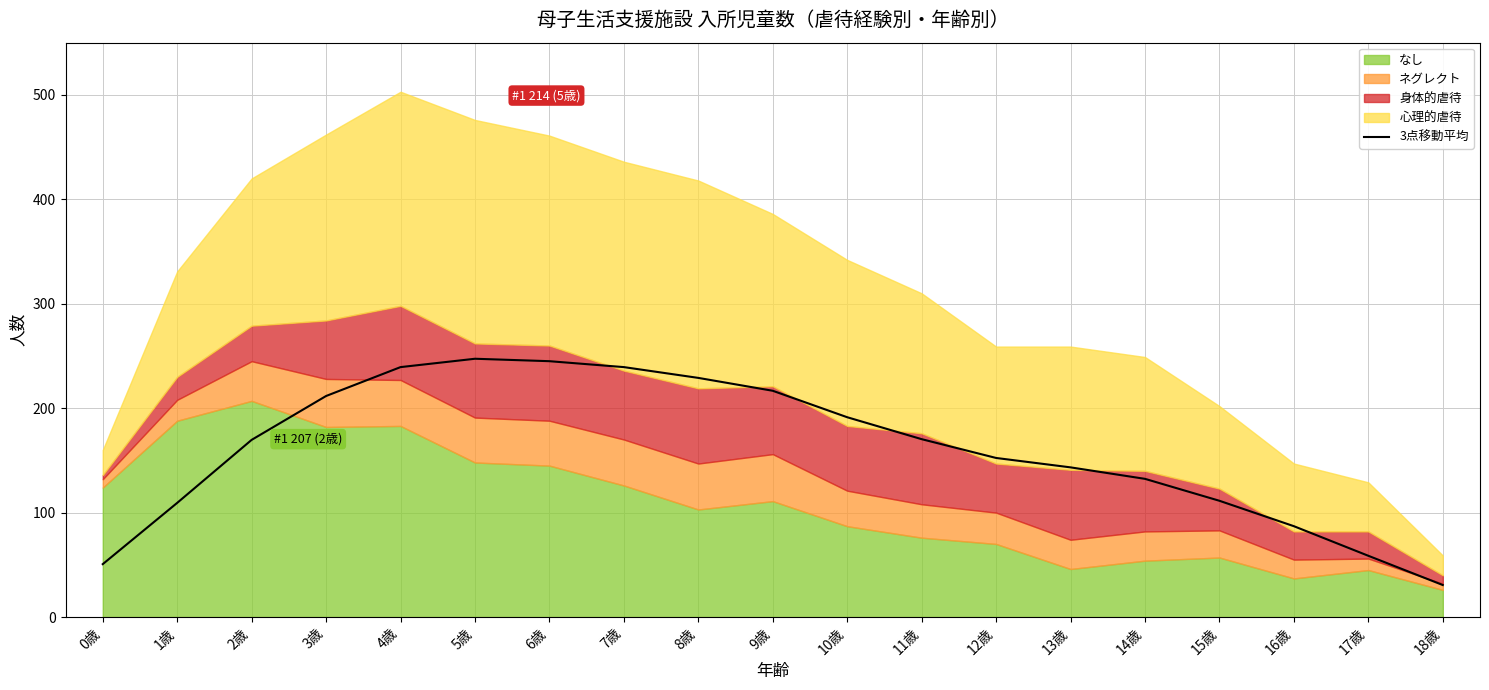

The chart shows a value of 170.3 at 11歳. True or false?

True